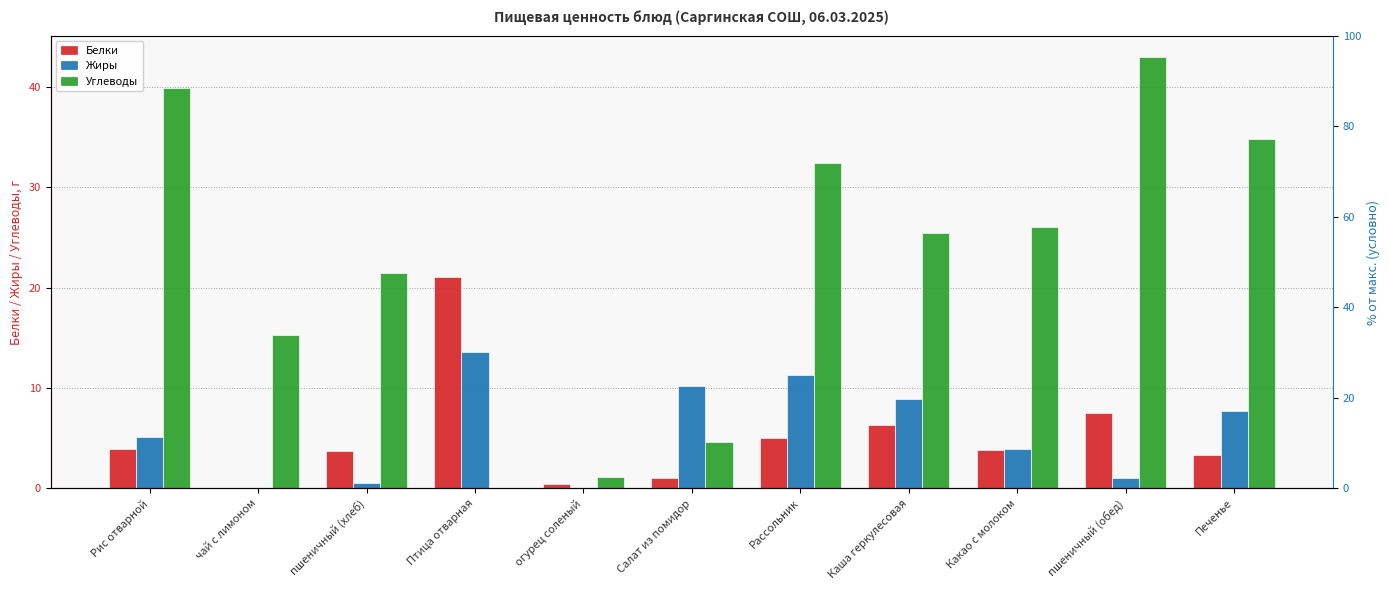

What is the maximum value for Углеводы?

43.0